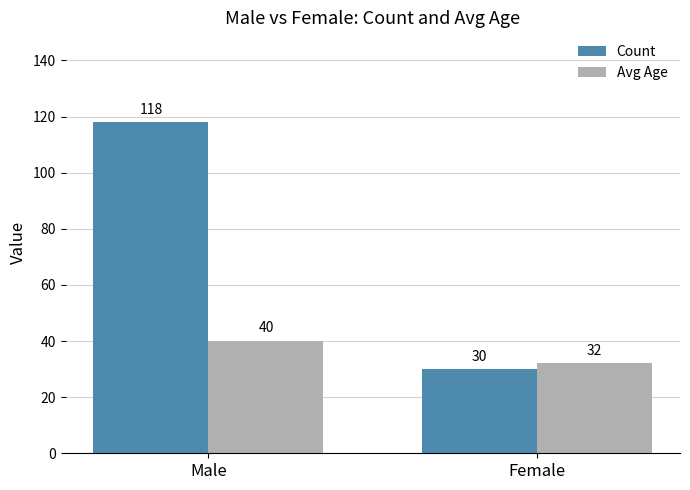

What is the sum of the Avg Age values at Male and Female?

72